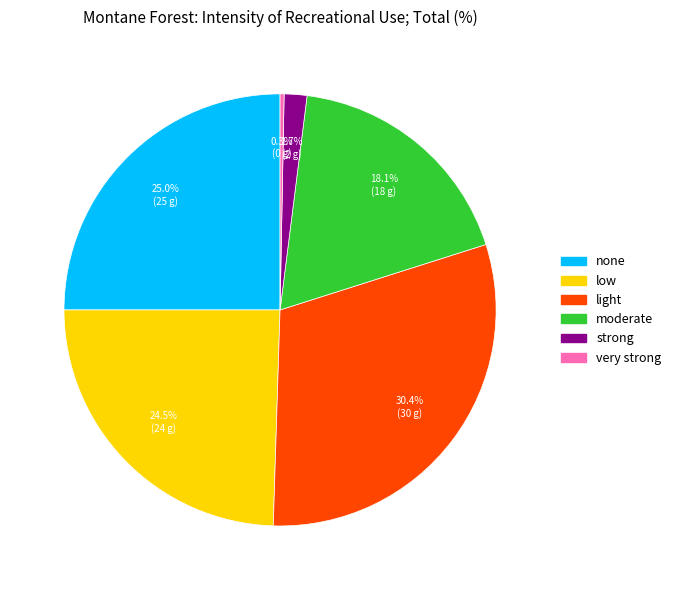

Which category has the biggest portion of the pie?

light